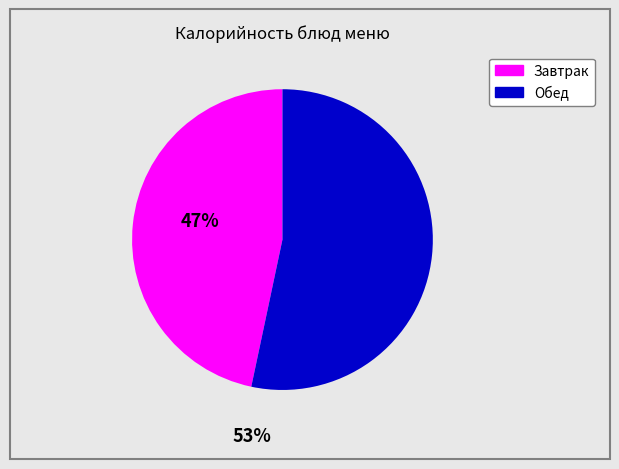

Is there any slice that represents more than half of the pie?

Yes